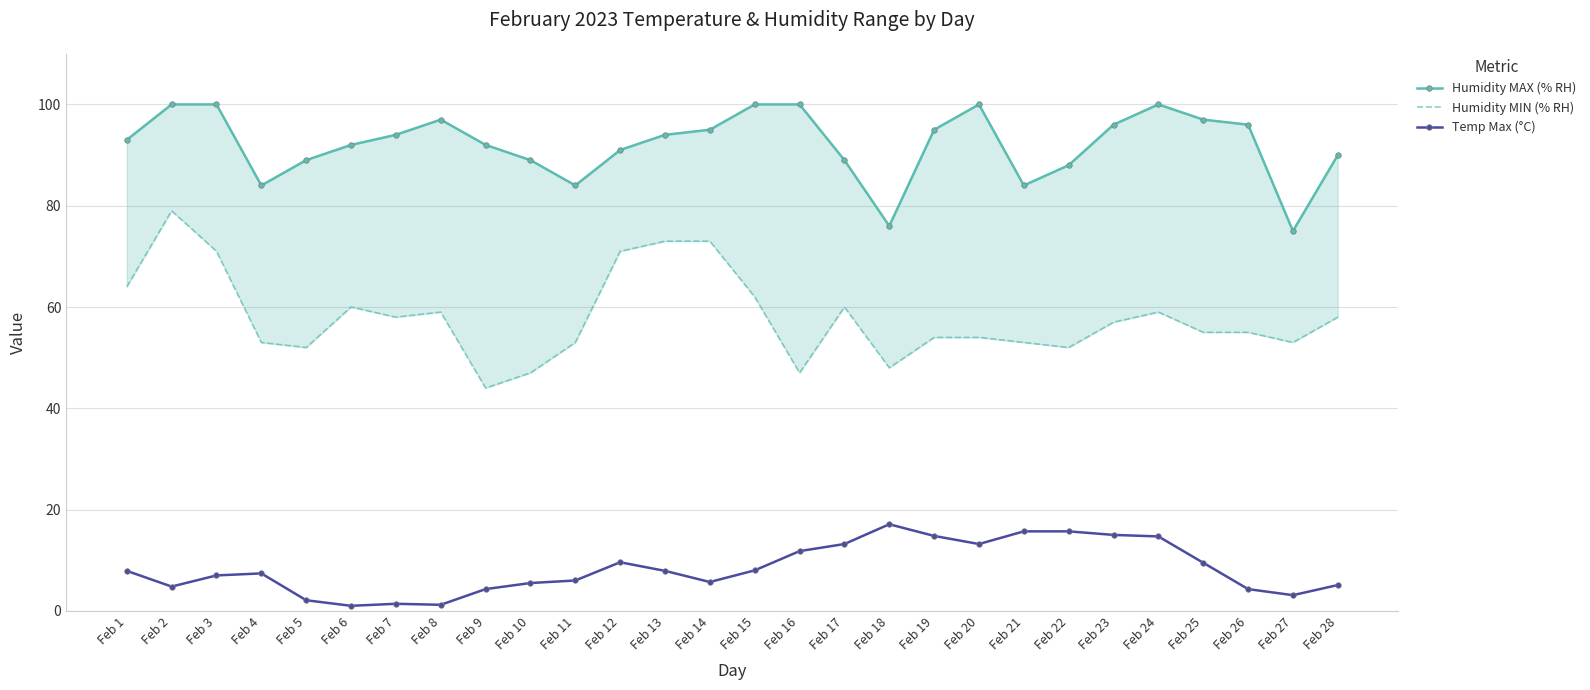

Reading left to right, extract all data points from this chart.

Humidity MAX (% RH): 93.0	100.0	100.0	84.0	89.0	92.0	94.0	97.0	92.0	89.0	84.0	91.0	94.0	95.0	100.0	100.0	89.0	76.0	95.0	100.0	84.0	88.0	96.0	100.0	97.0	96.0	75.0	90.0
Humidity MIN (% RH): 64.0	79.0	71.0	53.0	52.0	60.0	58.0	59.0	44.0	47.0	53.0	71.0	73.0	73.0	62.0	47.0	60.0	48.0	54.0	54.0	53.0	52.0	57.0	59.0	55.0	55.0	53.0	58.0
Temp Max (°C): 7.9	4.8	7.0	7.4	2.1	1.0	1.4	1.2	4.3	5.5	6.0	9.6	7.9	5.7	8.0	11.8	13.2	17.1	14.8	13.2	15.7	15.7	15.0	14.7	9.5	4.3	3.1	5.1